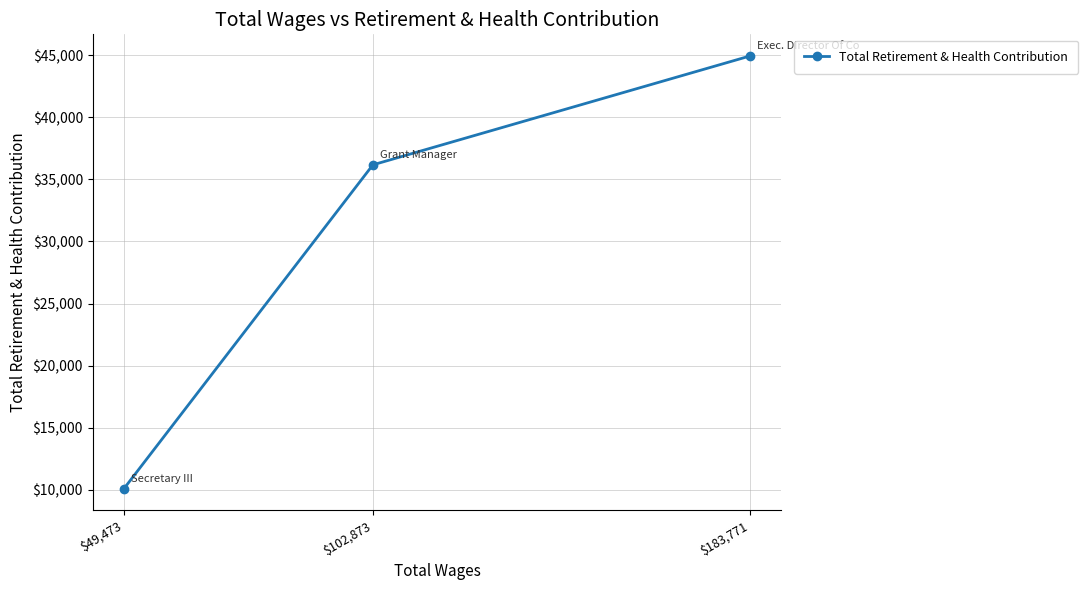

Between $183,771 and $102,873, which is larger?

$183,771